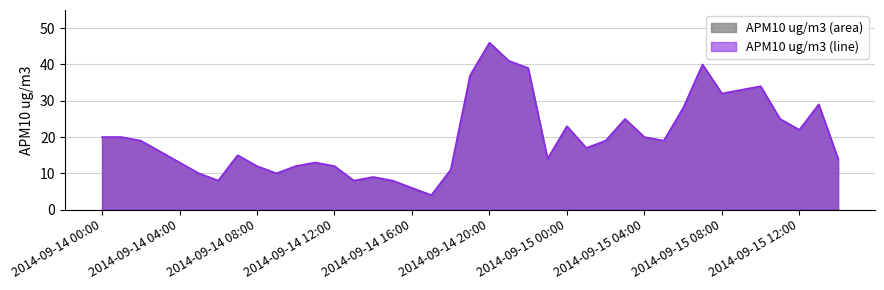

How many data points does each series have?

39